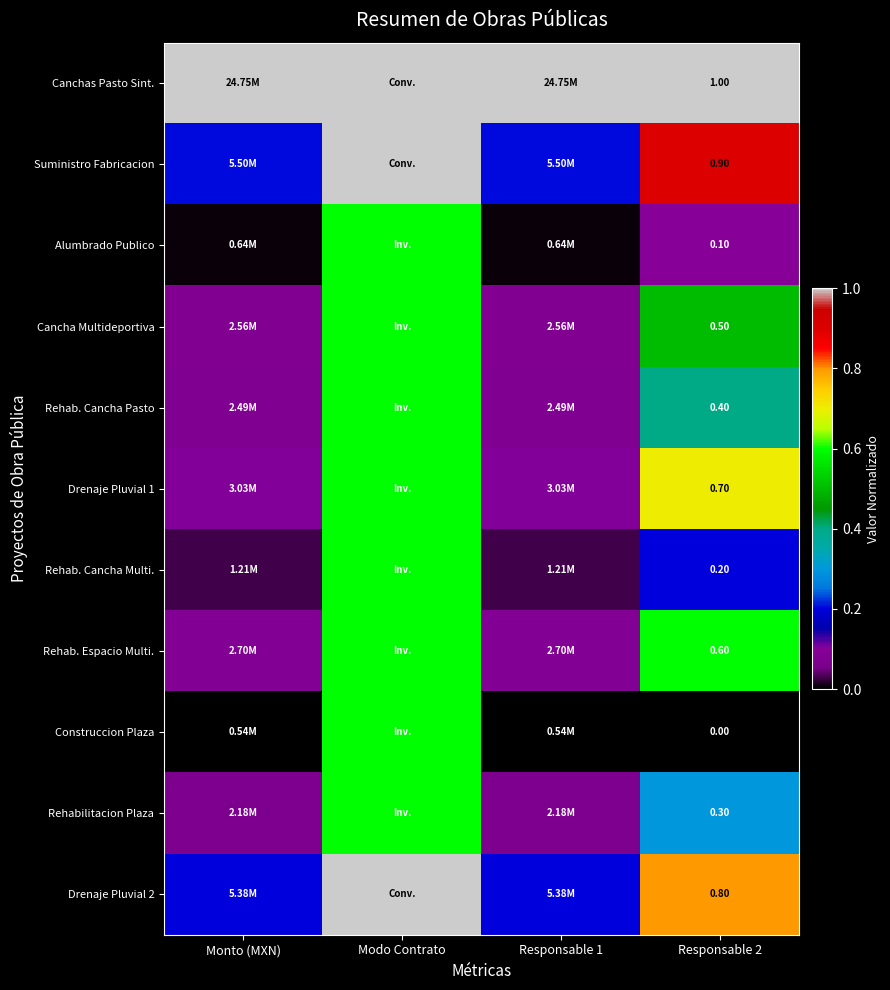

List the series in order of their peak value, lowest first.

Alumbrado Publico, Cancha Multideportiva, Rehab. Cancha Pasto, Rehab. Cancha Multi., Rehab. Espacio Multi., Construccion Plaza, Rehabilitacion Plaza, Drenaje Pluvial 1, Canchas Pasto Sint., Suministro Fabricacion, Drenaje Pluvial 2